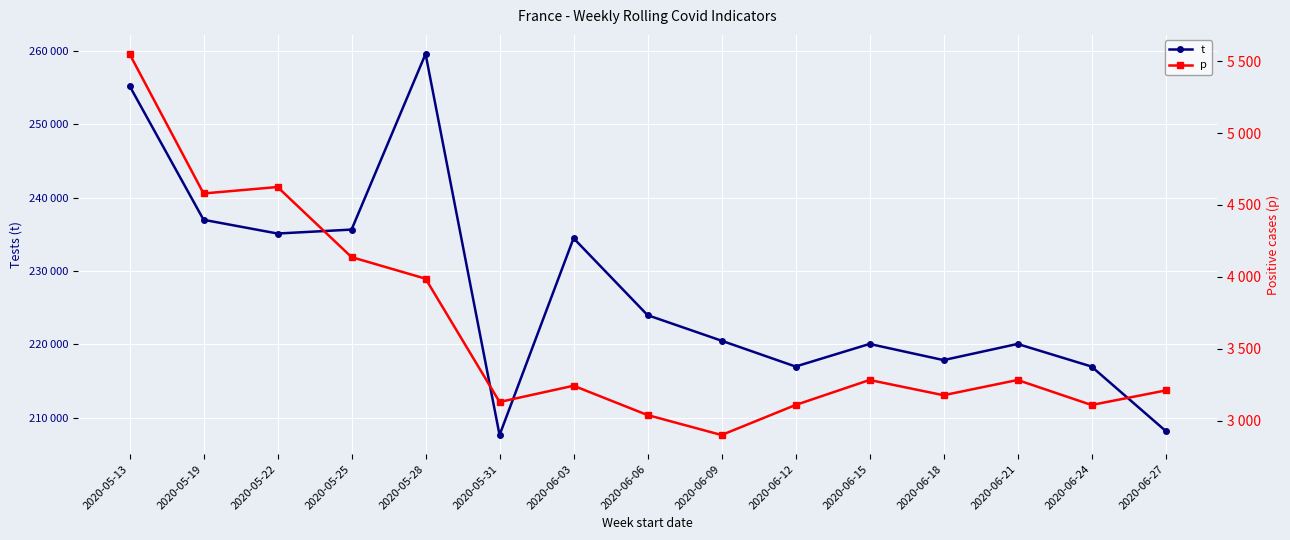

What is the difference between the maximum and minimum values in the p series?

2652